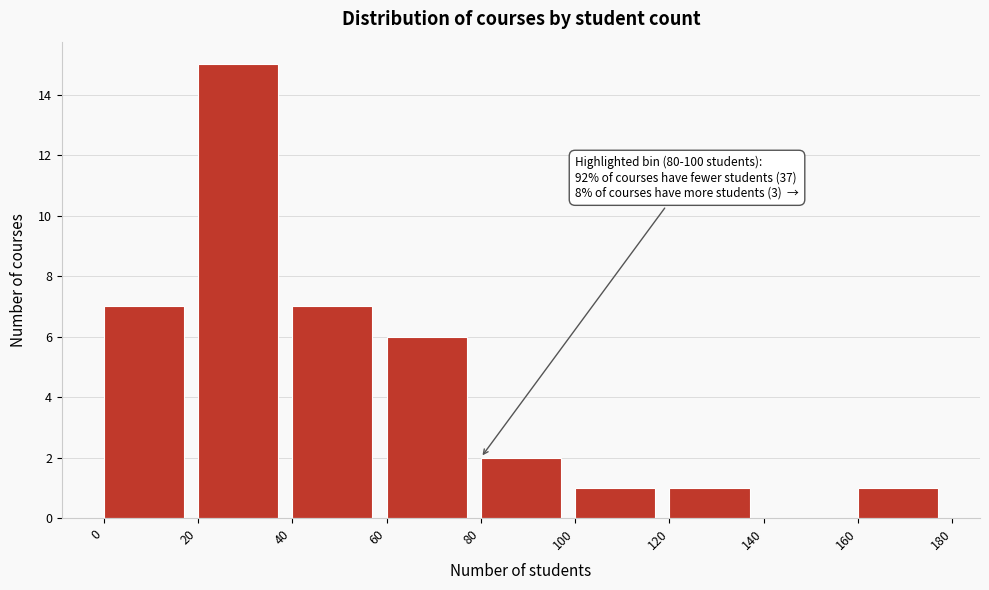

Which range on the x-axis has the tallest bar?

20 to 40